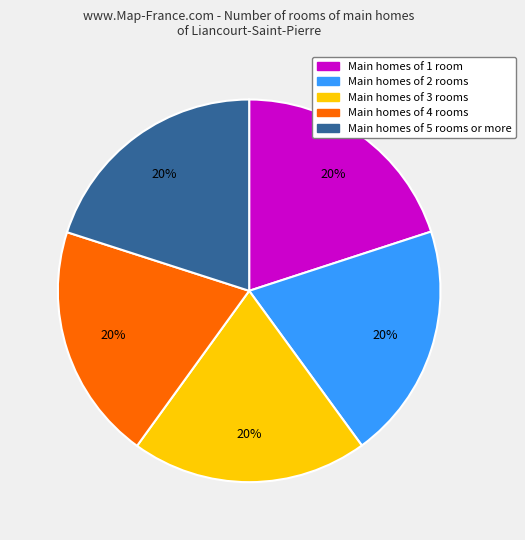

To the nearest percent, what is the average slice percentage?

20%